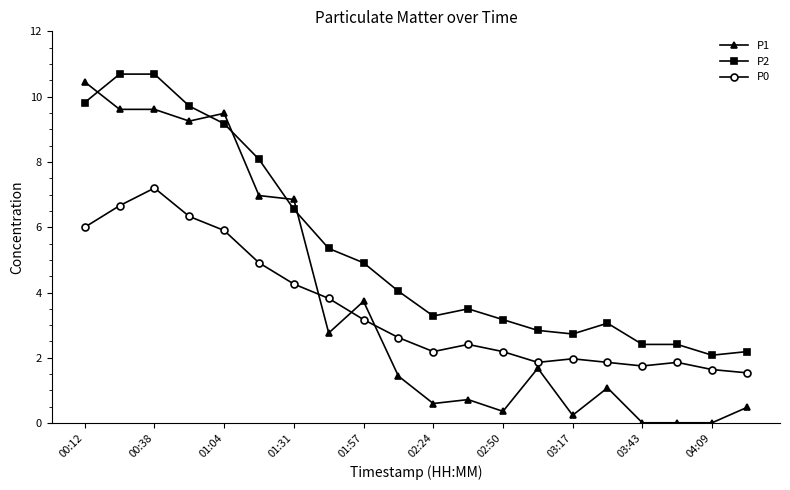

True or false: P2 has more than 1 points higher than both neighbors.

True